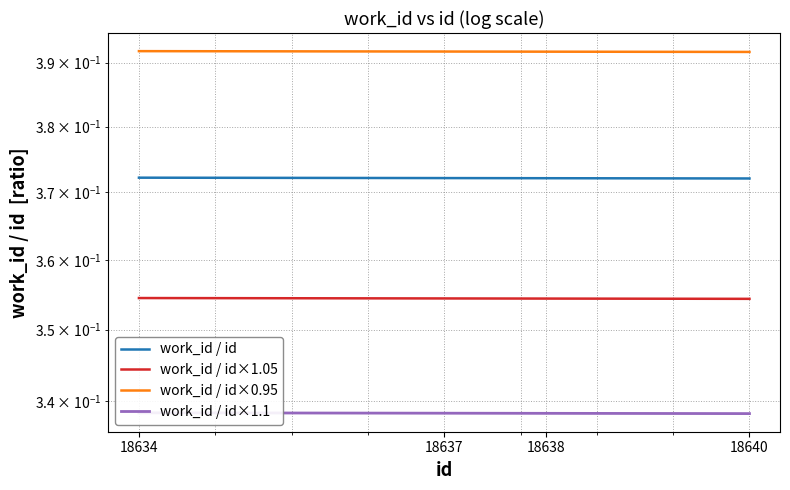

The work_id / id×0.95 series shows 0.4 at 18640. True or false?

True